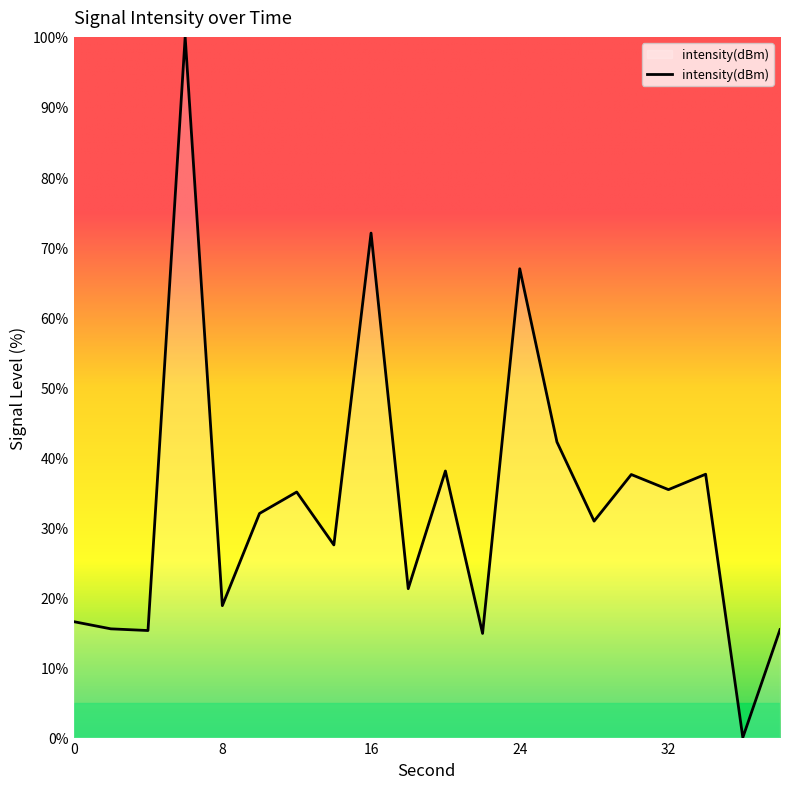

What is the maximum value shown in the chart?

100.0